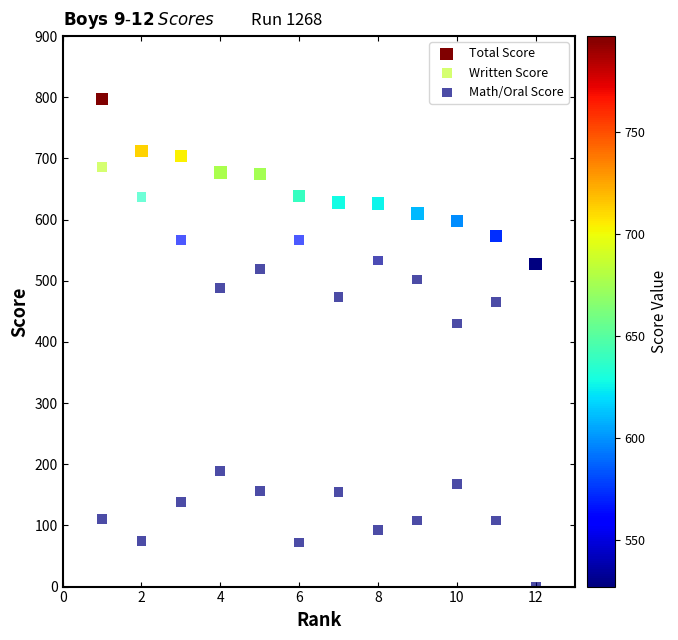

Which series has the largest Y range (max minus min)?

Total Score